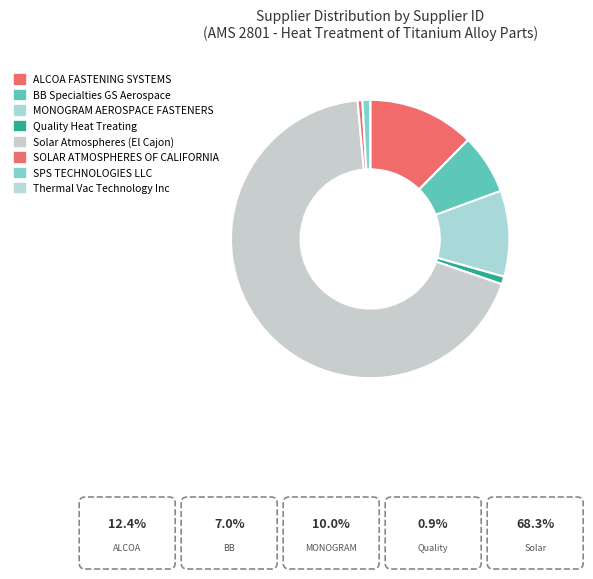

What is the majority slice?

Solar Atmospheres (El Cajon)